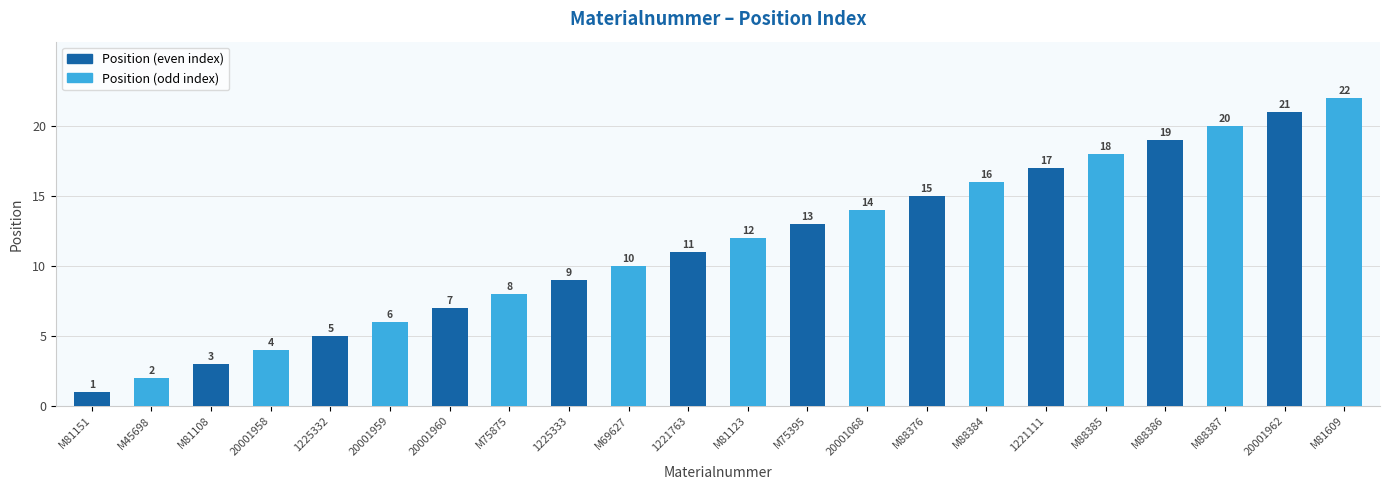

The chart shows a value of 5 at 1225333. True or false?

False